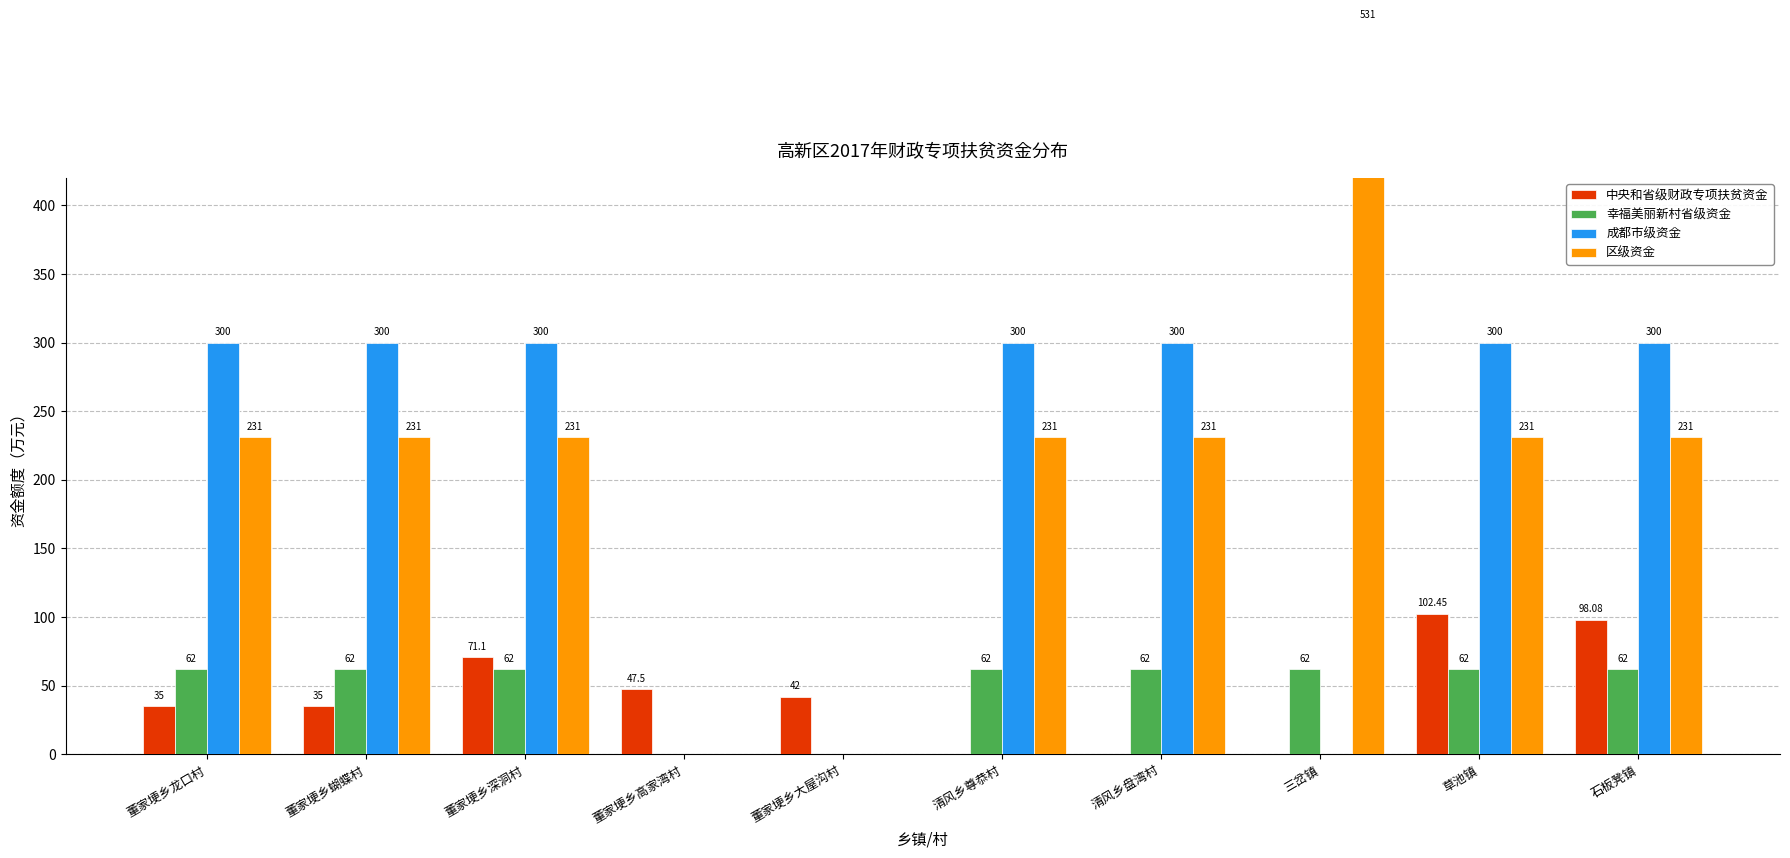

Reading left to right, what are all the values shown in this chart?

中央和省级财政专项扶贫资金: 35.0	35.0	71.1	47.5	42.0	0.0	0.0	0.0	102.5	98.1
幸福美丽新村省级资金: 62.0	62.0	62.0	0.0	0.0	62.0	62.0	62.0	62.0	62.0
成都市级资金: 300.0	300.0	300.0	0.0	0.0	300.0	300.0	0.0	300.0	300.0
区级资金: 231.0	231.0	231.0	0.0	0.0	231.0	231.0	531.0	231.0	231.0